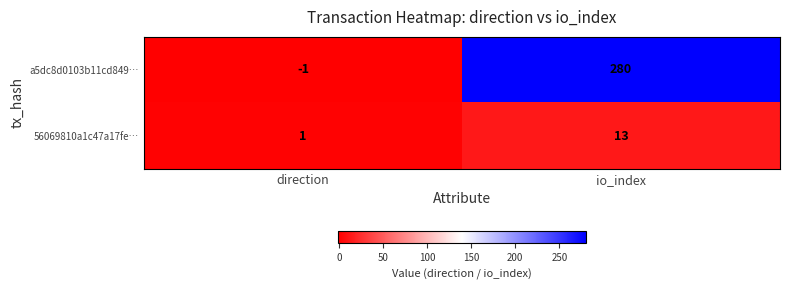

What is the average value of the a5dc8d0103b11cd849… series?

140